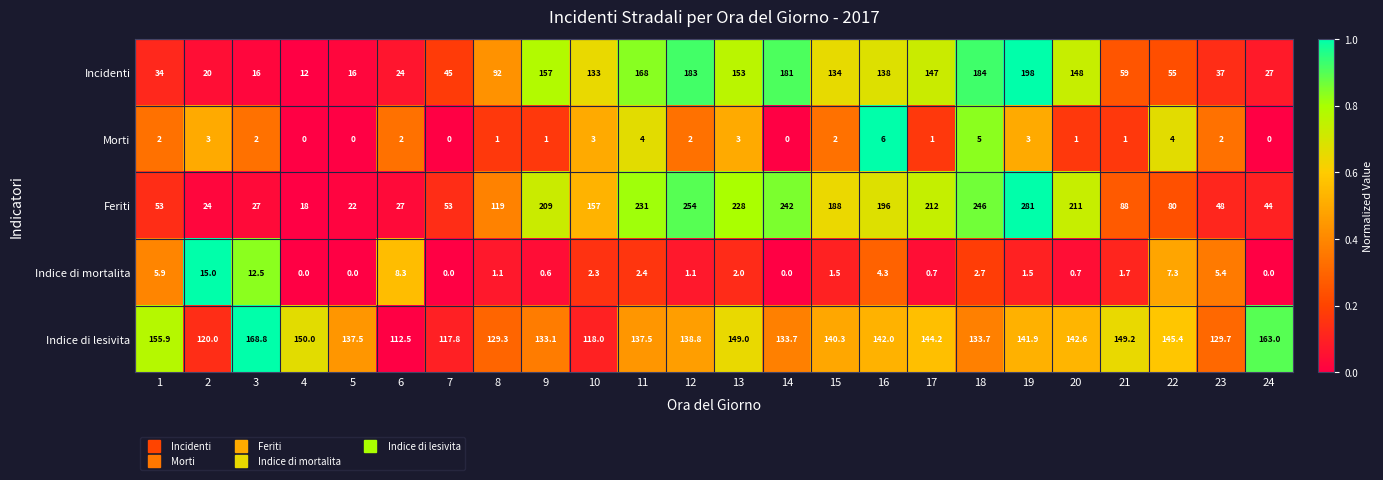

At 17, list the series in order from largest to smallest.

Feriti, Incidenti, Indice di lesivita, Morti, Indice di mortalita